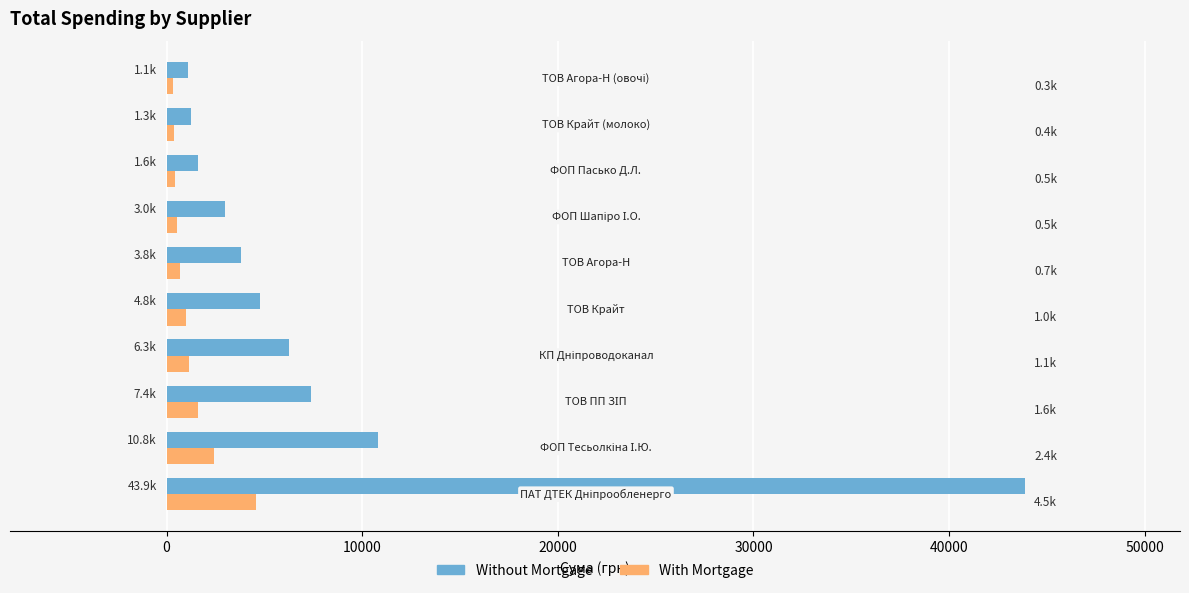

What is the difference between the second highest and minimum values in the With Mortgage series?

2056.0